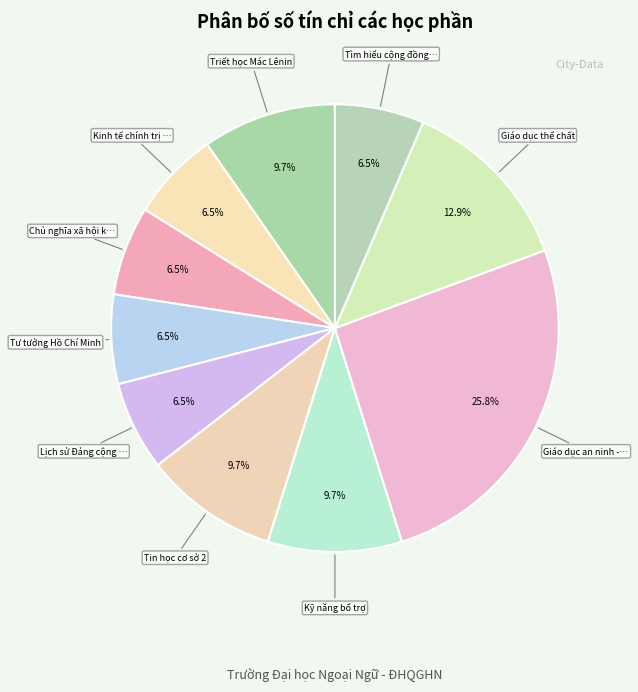

How many segments does this pie chart have?

10